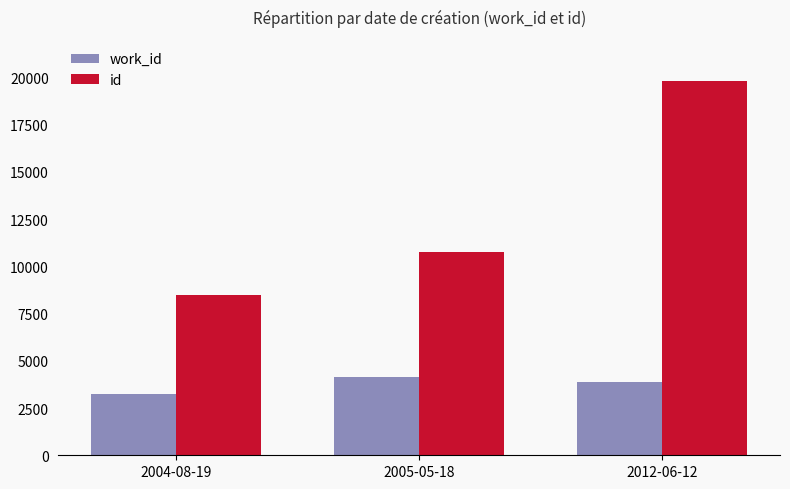

What is the greatest value displayed?

19792